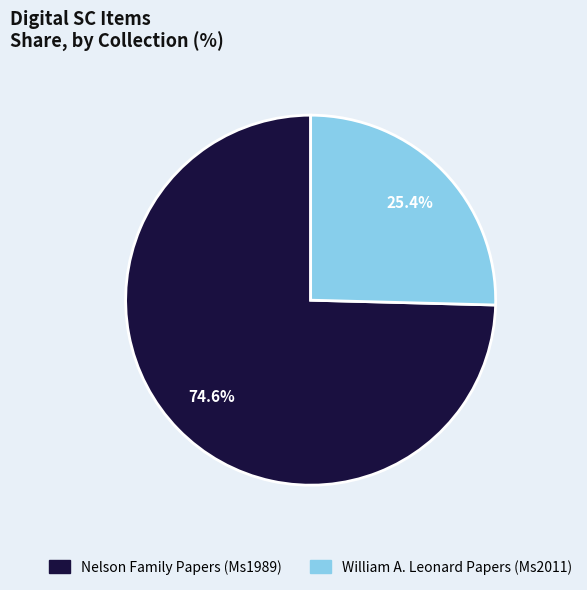

How many slices are in this pie chart?

2